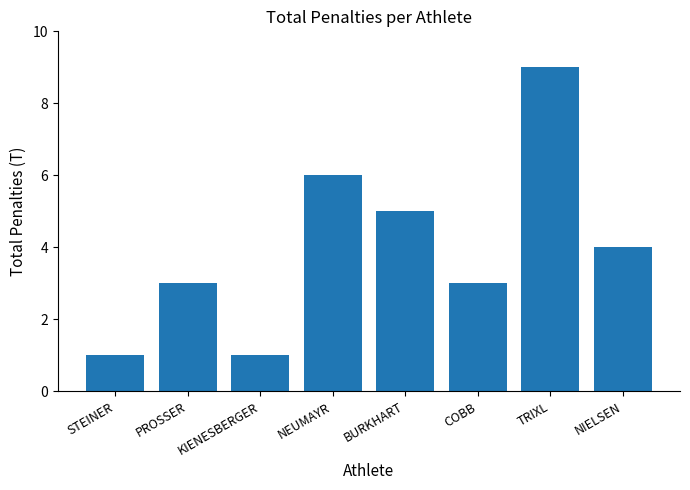

What position from the right is STEINER?

8